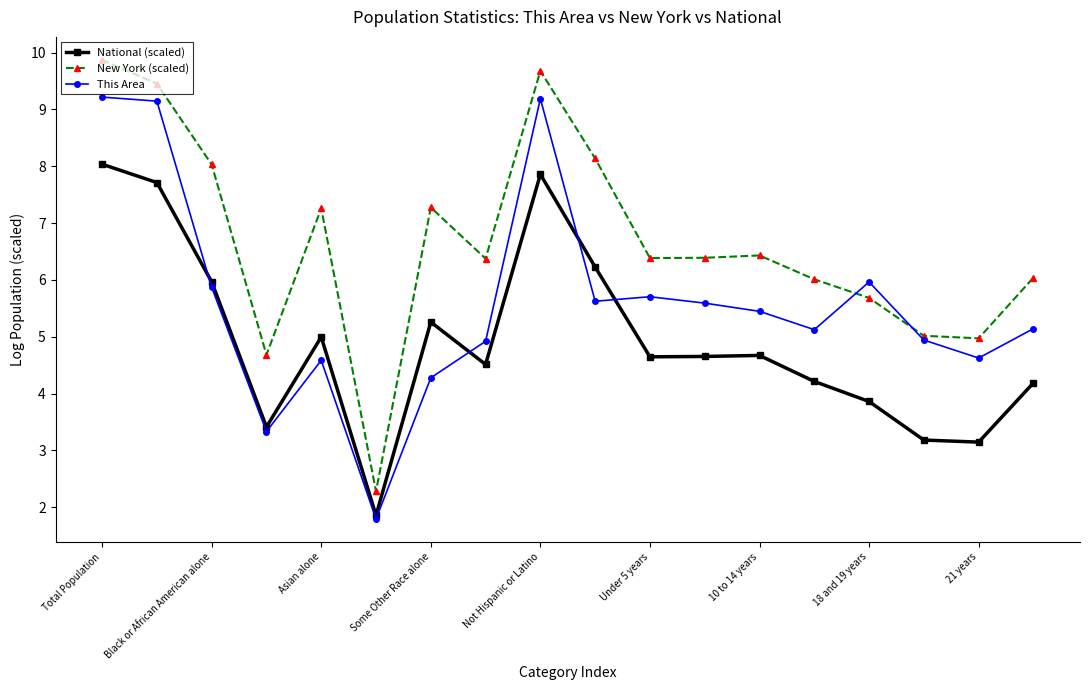

Count the number of categories in the chart.

18